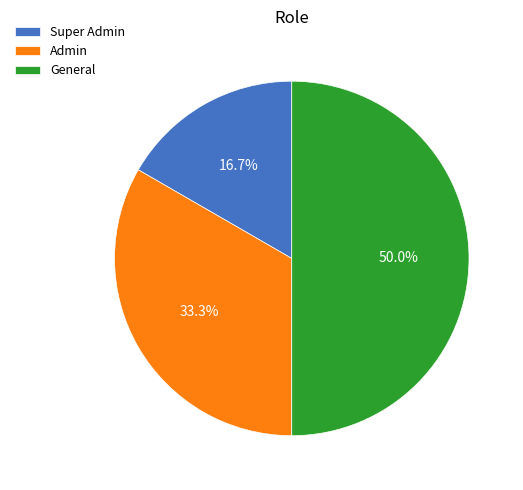

Combined, do General and Admin account for over 50%?

Yes